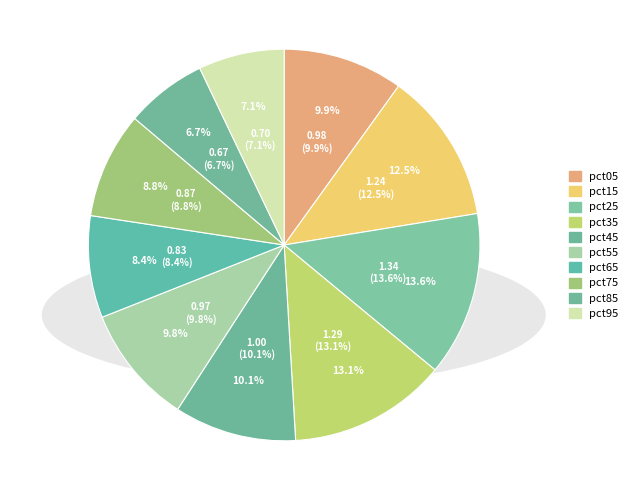

Count the number of slices in the pie.

10